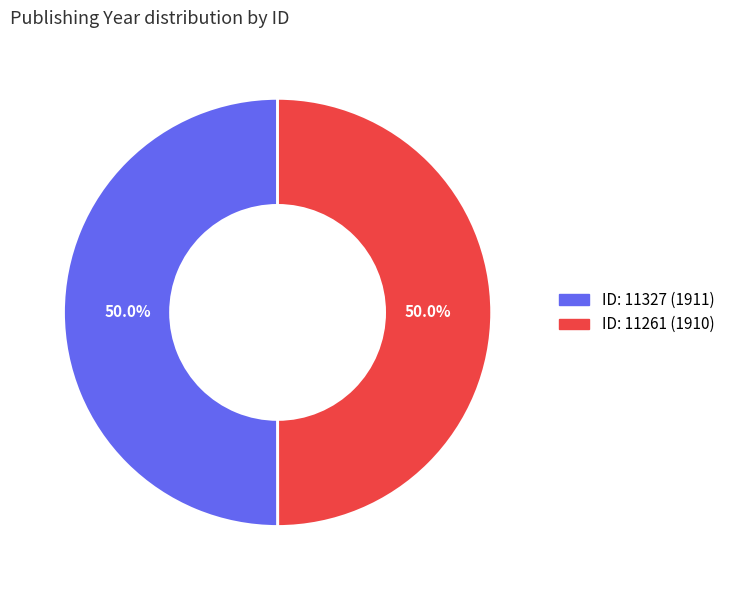

How many slices are in this pie chart?

2